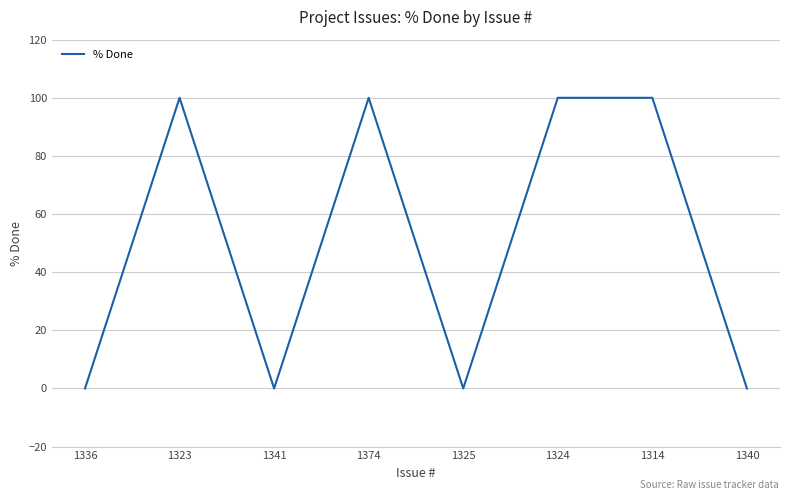

Count the values in the range 0 to 100.

8